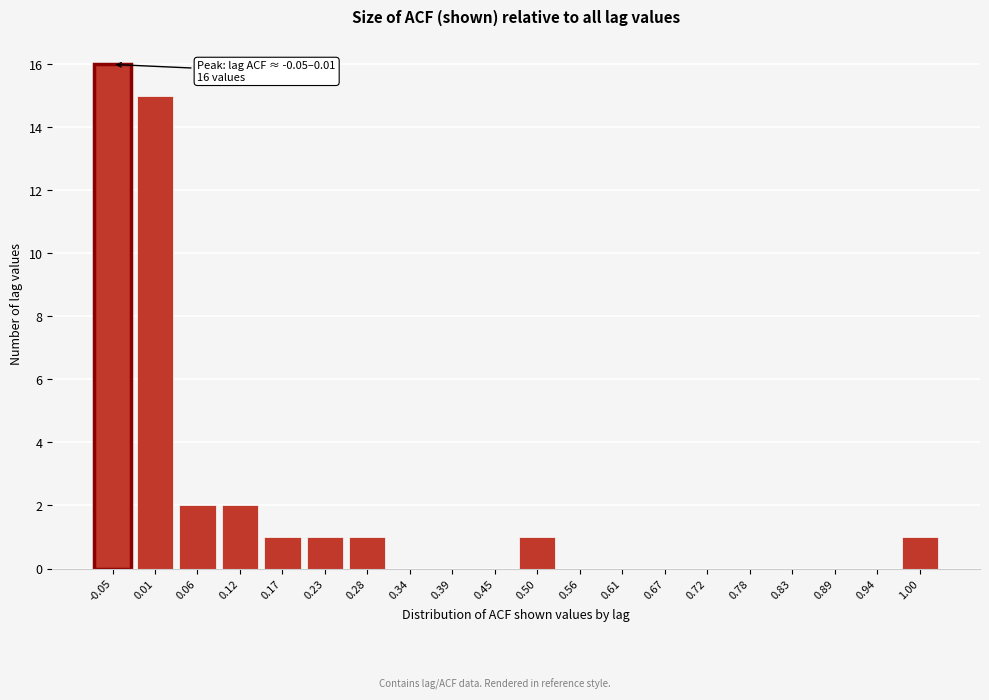

Reading right to left, extract all data points from this chart.

1.00=1	0.94=0	0.89=0	0.83=0	0.78=0	0.72=0	0.67=0	0.61=0	0.56=0	0.50=1	0.45=0	0.39=0	0.34=0	0.28=1	0.23=1	0.17=1	0.12=2	0.06=2	0.01=15	-0.05=16